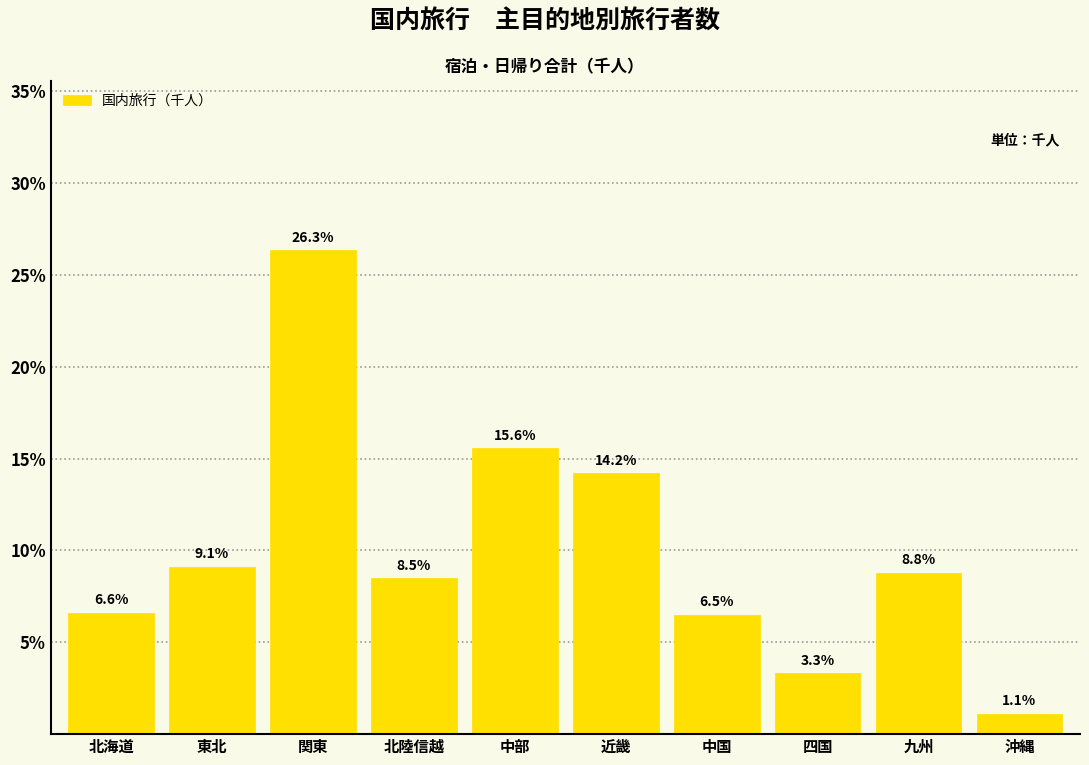

Reading right to left, transcribe all the data shown in this chart.

1.1	8.8	3.3	6.5	14.2	15.6	8.5	26.3	9.1	6.6